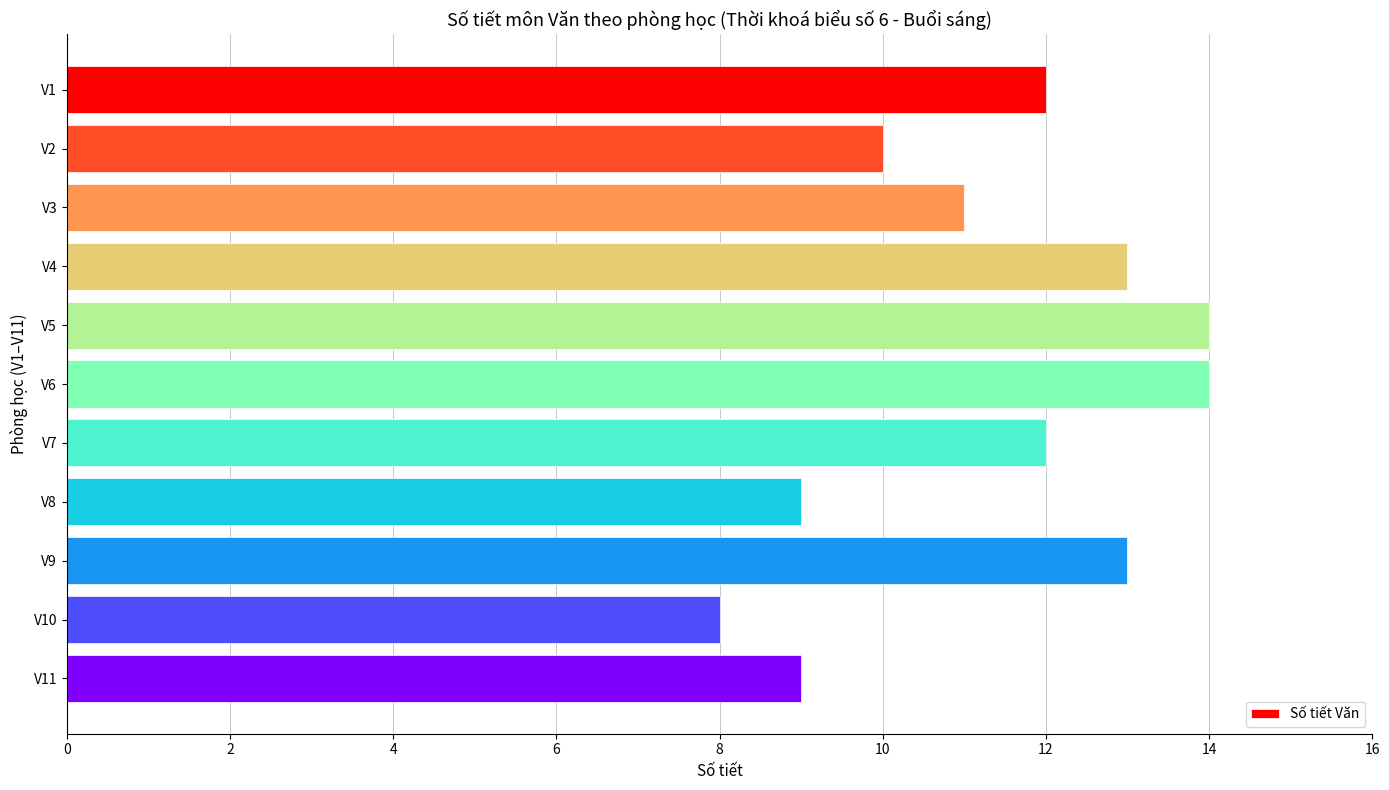

What is the difference between the second highest and minimum values?

6